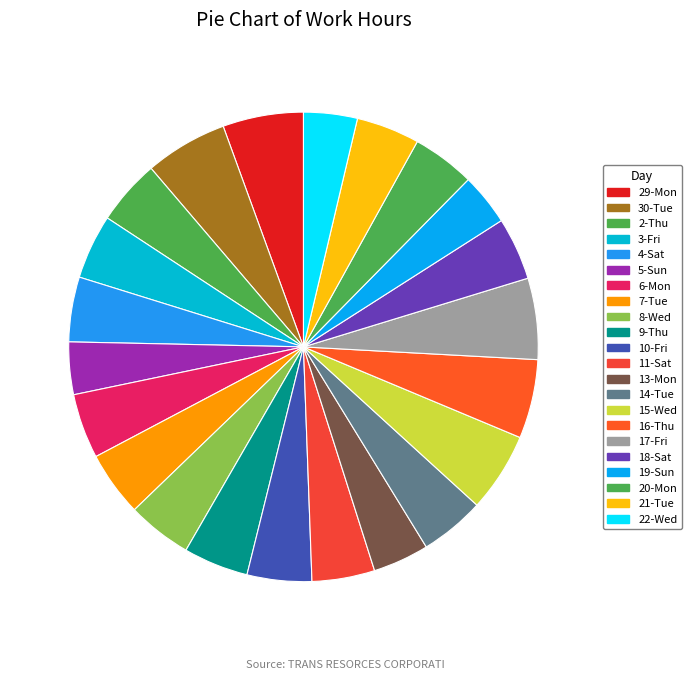

Does any single category account for the majority?

No